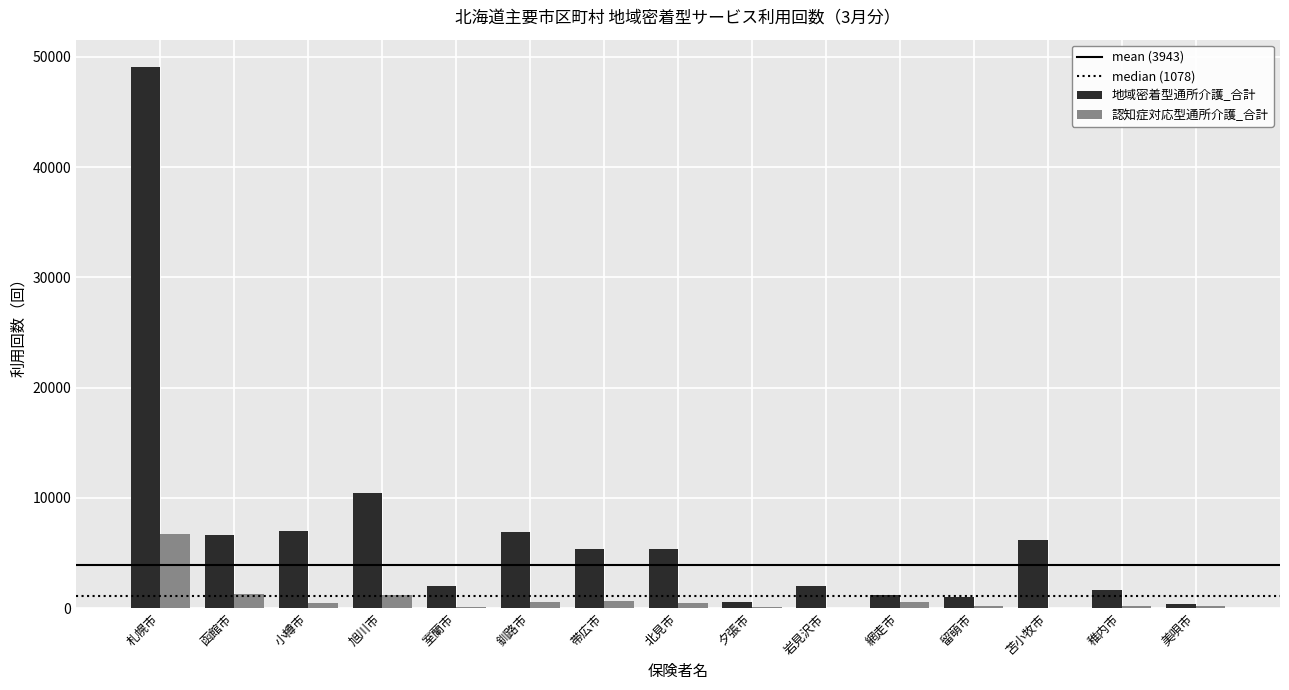

Is it true that 地域密着型通所介護_合計 equals 1001 at 留萌市?

True